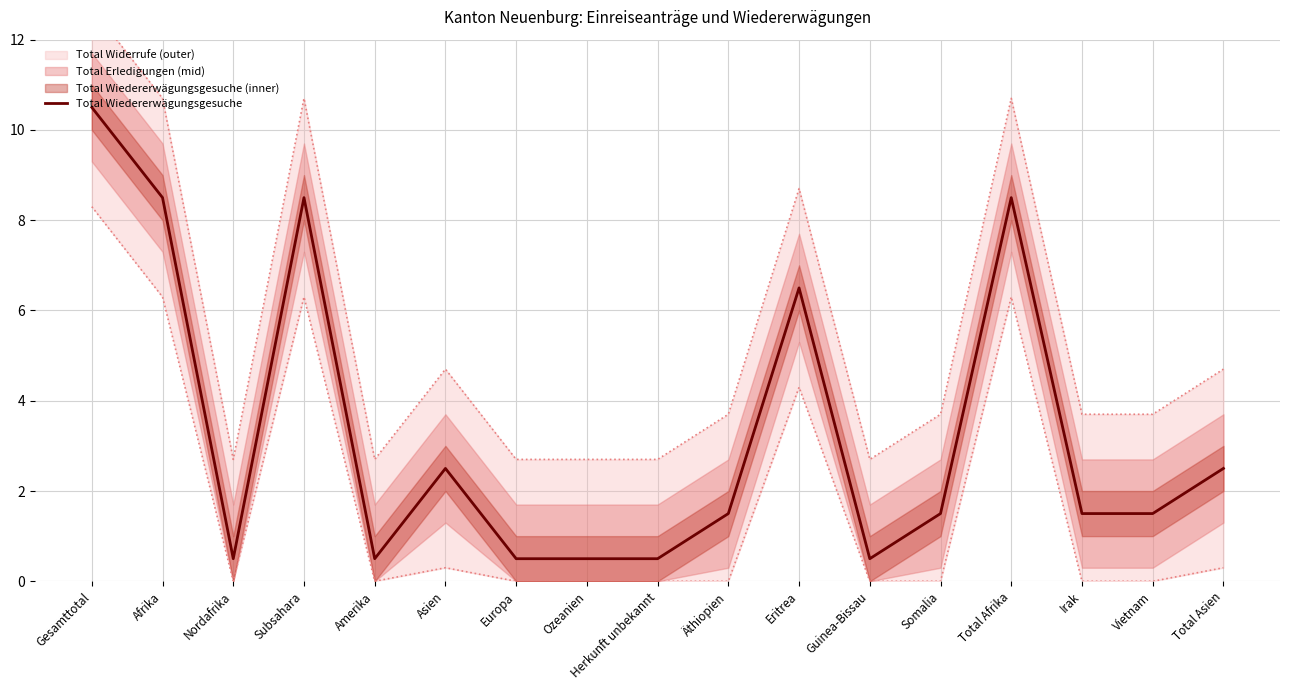

What value does the data have at Eritrea?

6.5